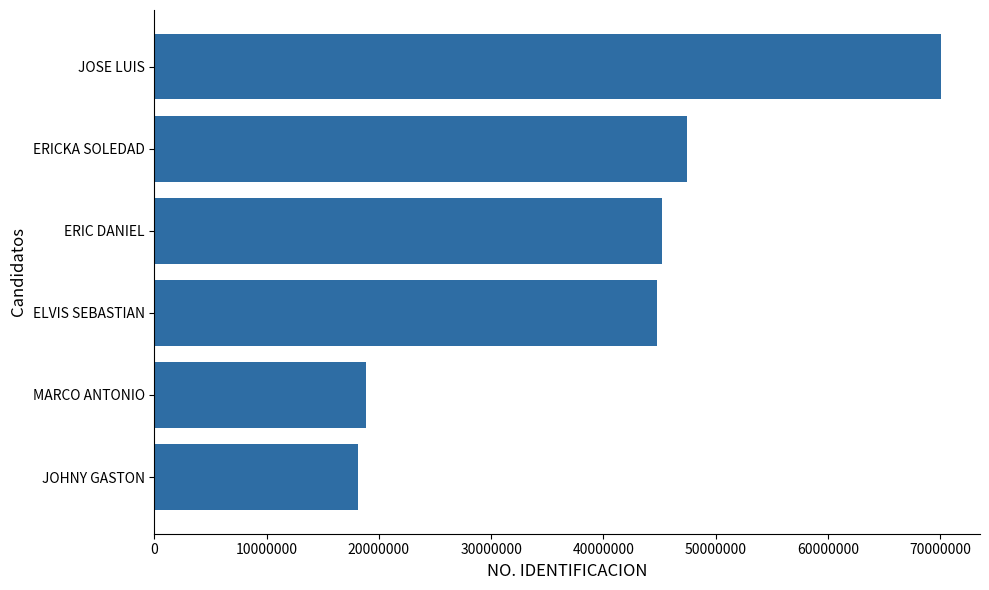

What is the difference between the maximum and minimum values?

51870070